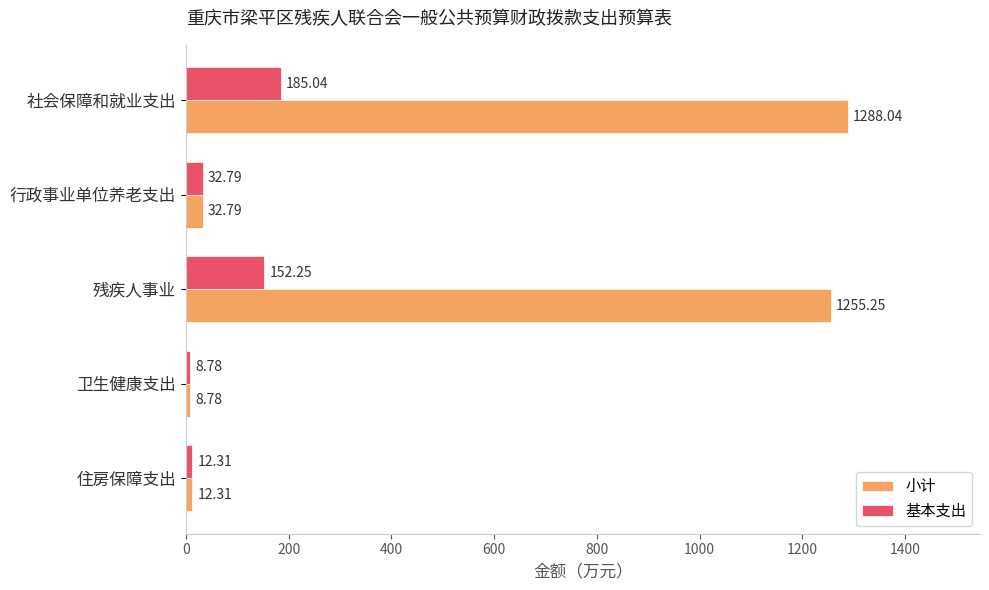

At which label is 小计 closest to 648?

残疾人事业